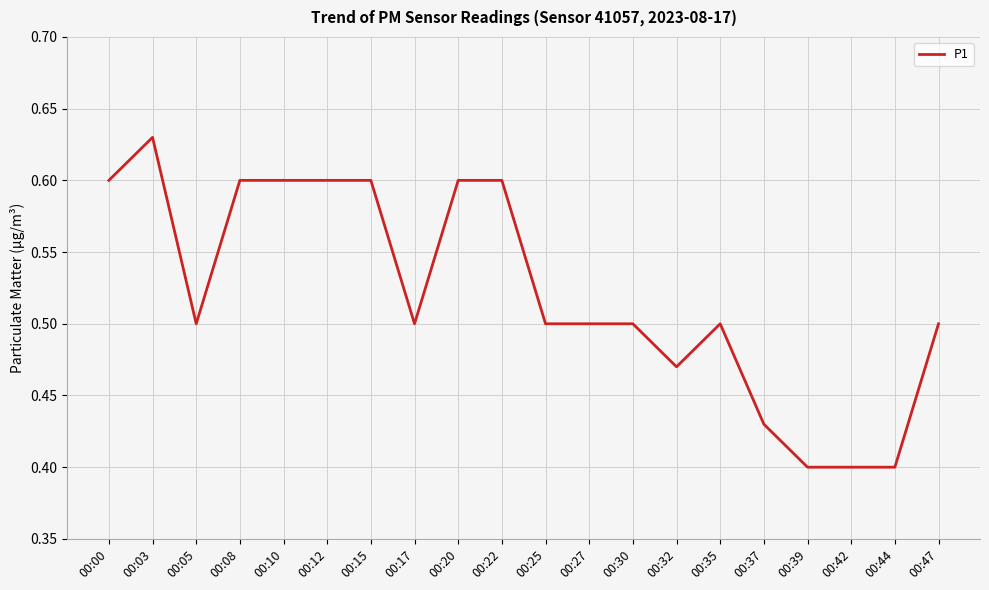

Which has a higher value, 00:47 or 00:15?

00:15